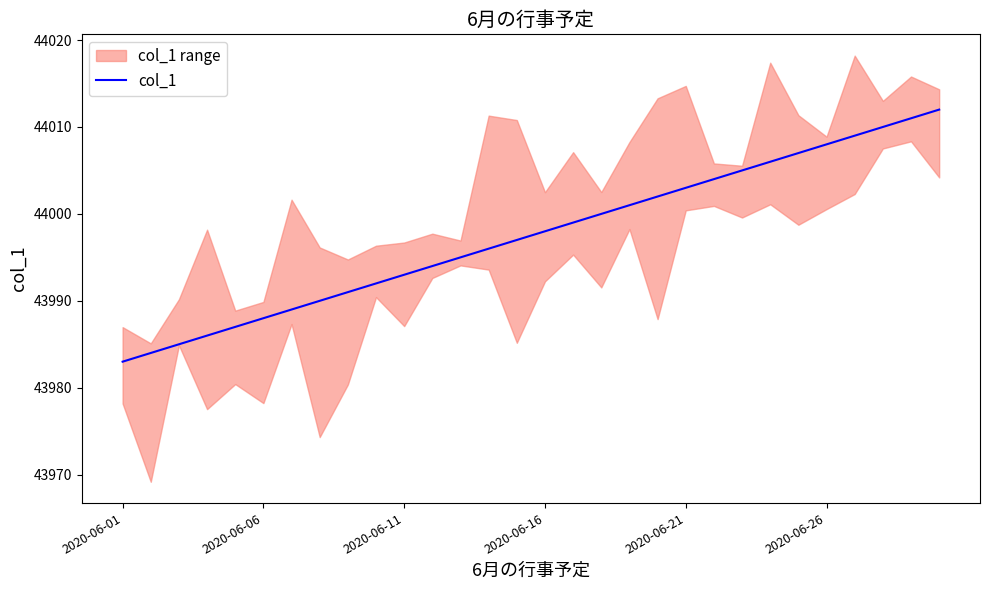

True or false: col_1 has a value of 19084 at 2020-06-21.

False